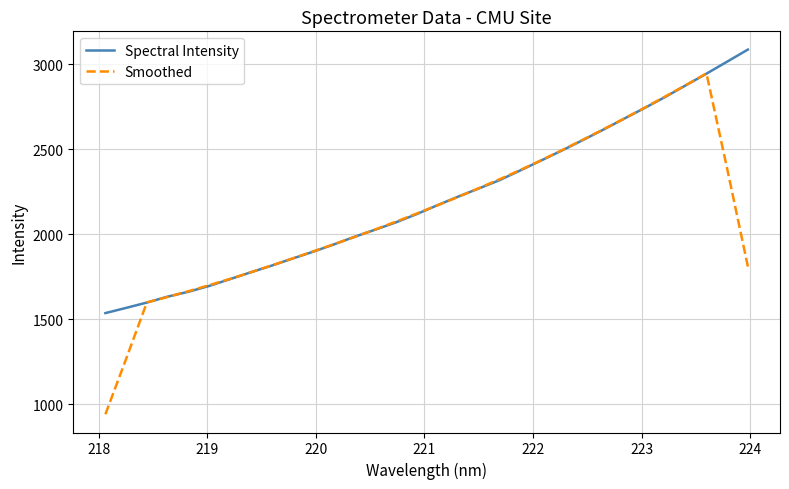

Which series has the widest spread of values?

Smoothed